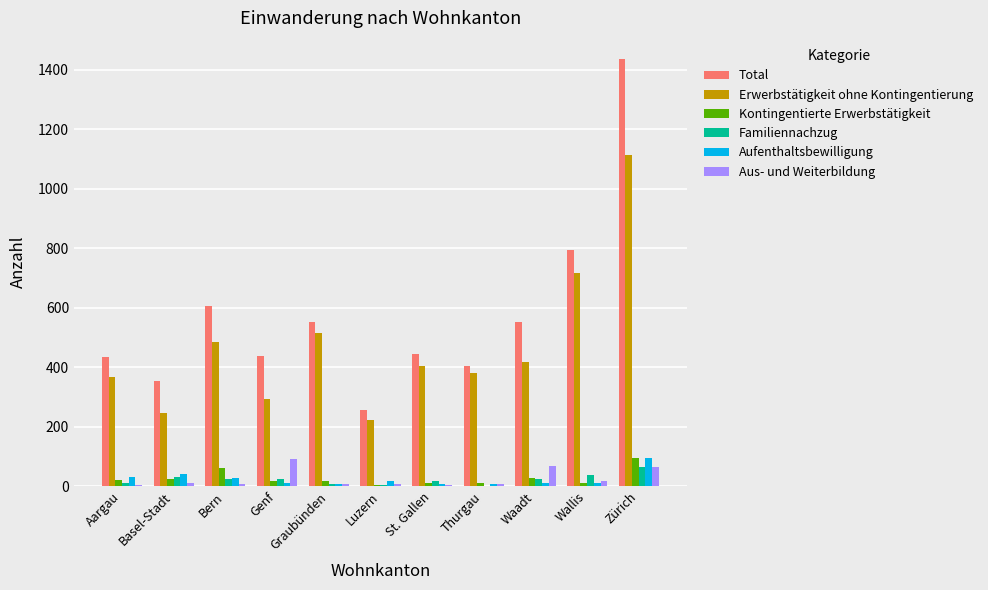

The value of Erwerbstätigkeit ohne Kontingentierung at Aargau is 80. True or false?

False